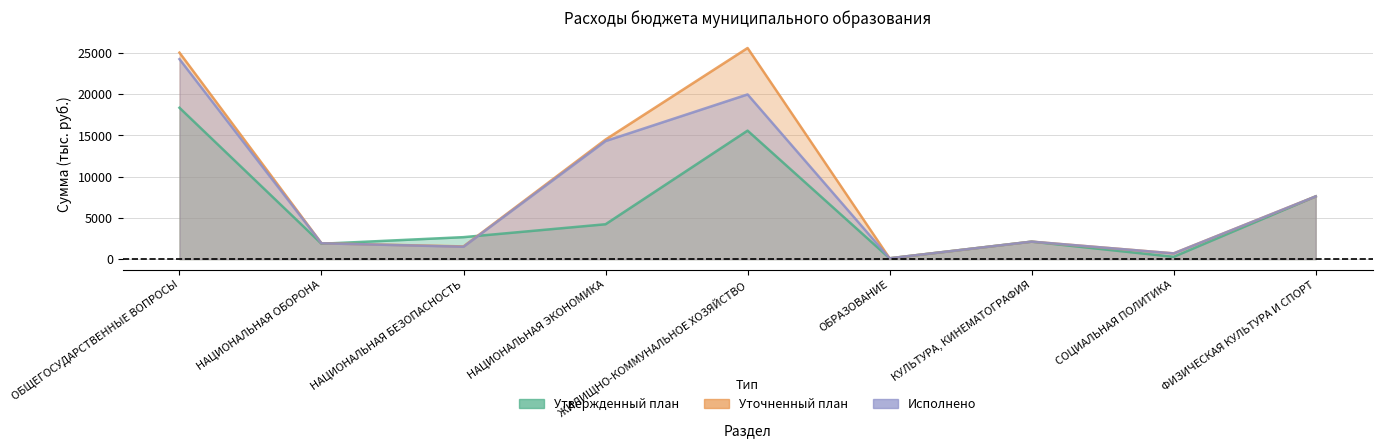

Which series has the largest range (max minus min)?

Уточненный план